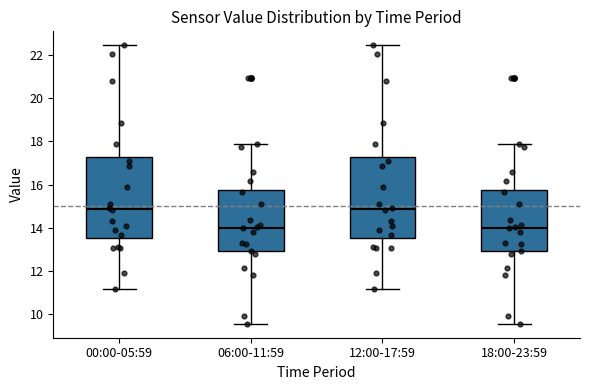

Reading left to right, transcribe this box plot: for each box, give where its median line is, the range the box spans, and where its two whiskers end, as read against the y-axis. The values are not printed on the chart, so give them approximately, as read against the axis.

00:00-05:59: median 14.8, box 13.6 to 17.2, whiskers 11.2 to 22.4
06:00-11:59: median 14.0, box 12.8 to 15.8, whiskers 9.6 to 17.8
12:00-17:59: median 14.8, box 13.6 to 17.2, whiskers 11.2 to 22.4
18:00-23:59: median 14.0, box 12.8 to 15.8, whiskers 9.6 to 17.8